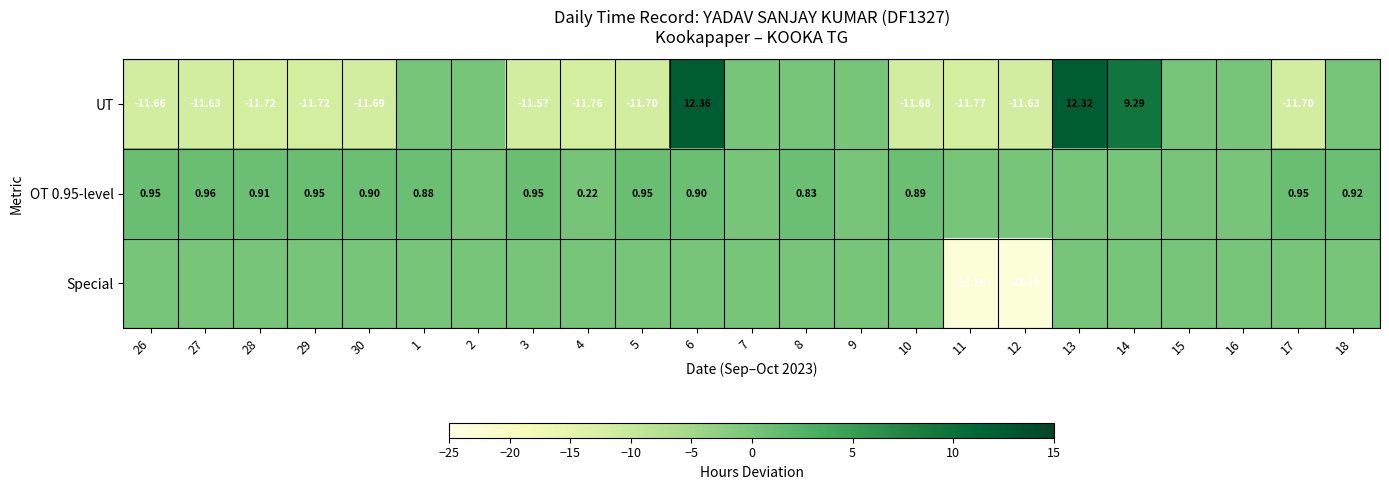

Between 27 and 14, which is larger?

14